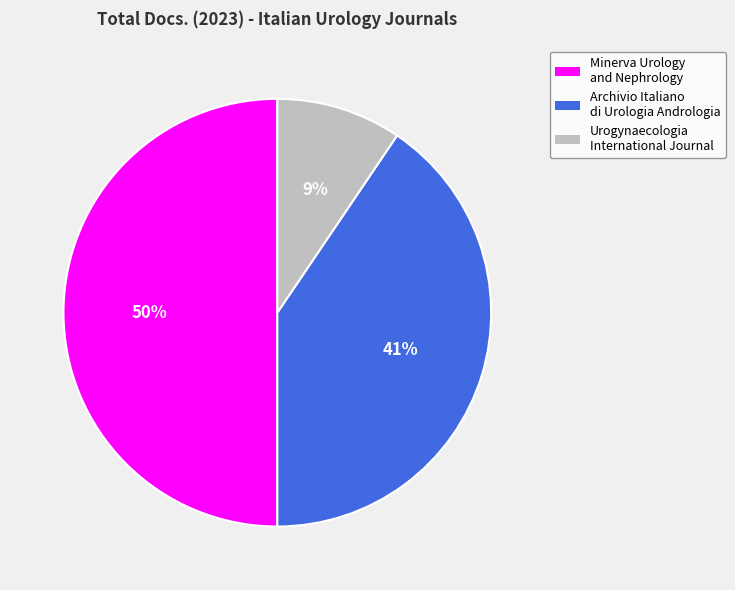

Count the number of slices in the pie.

3